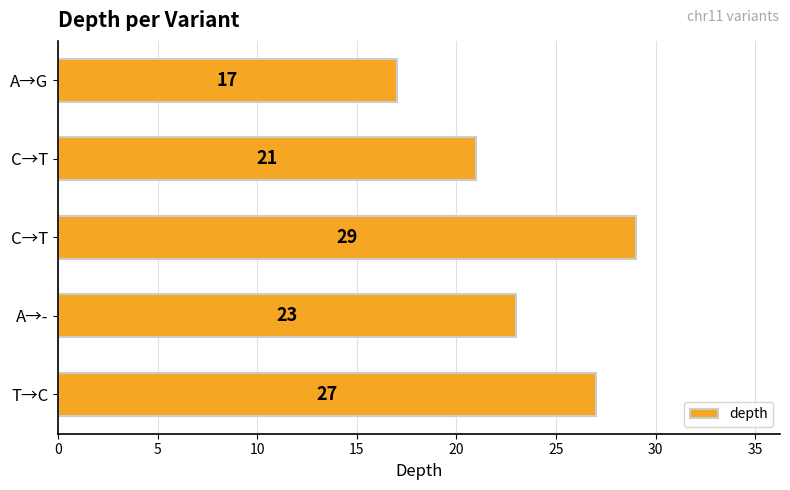

Count the number of categories in the chart.

5